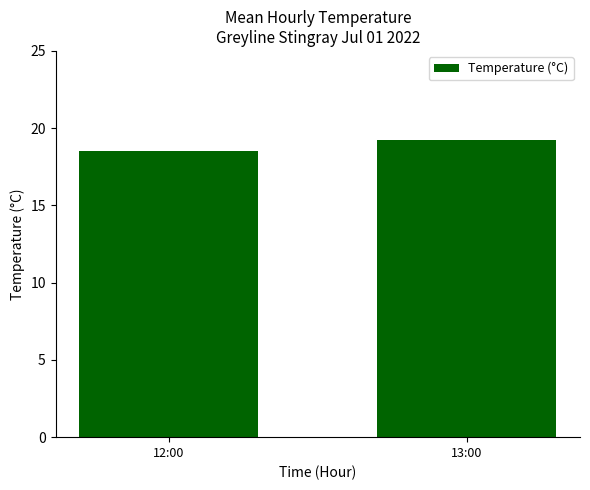

Are the bars grouped side by side (vs. stacked)?

No